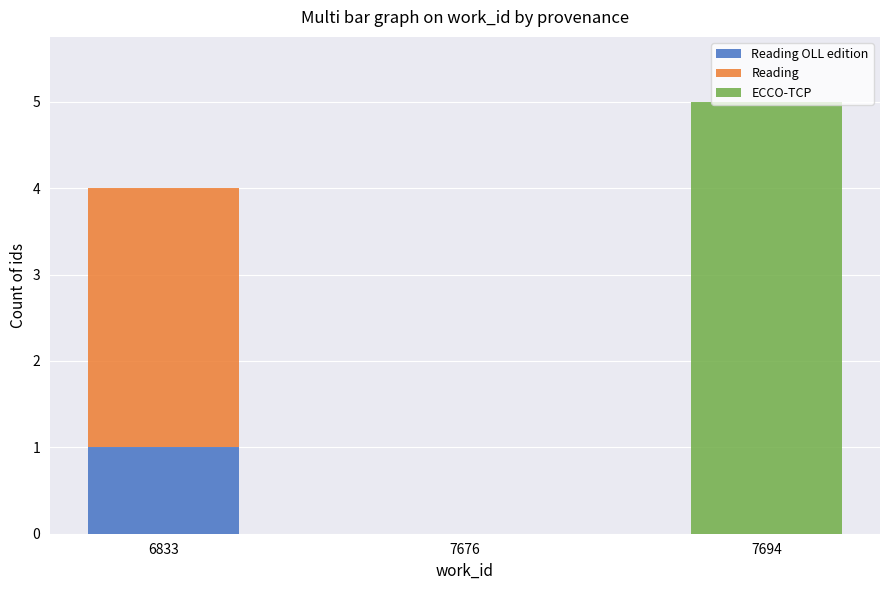

At which category is the sum across all series the highest?

7694